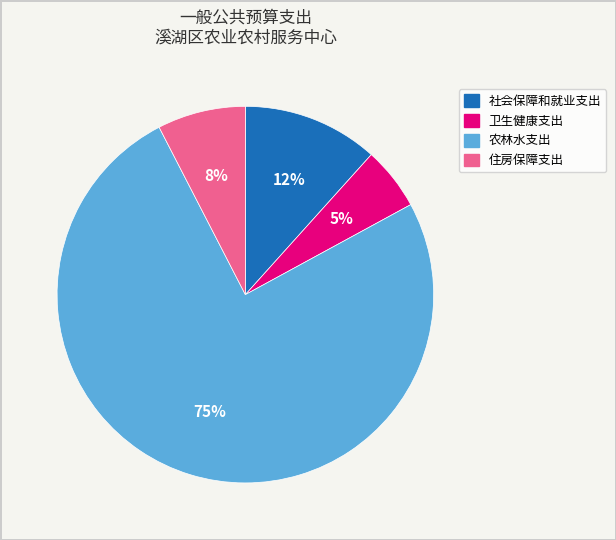

Rank the categories by value from highest to lowest.

农林水支出, 社会保障和就业支出, 住房保障支出, 卫生健康支出